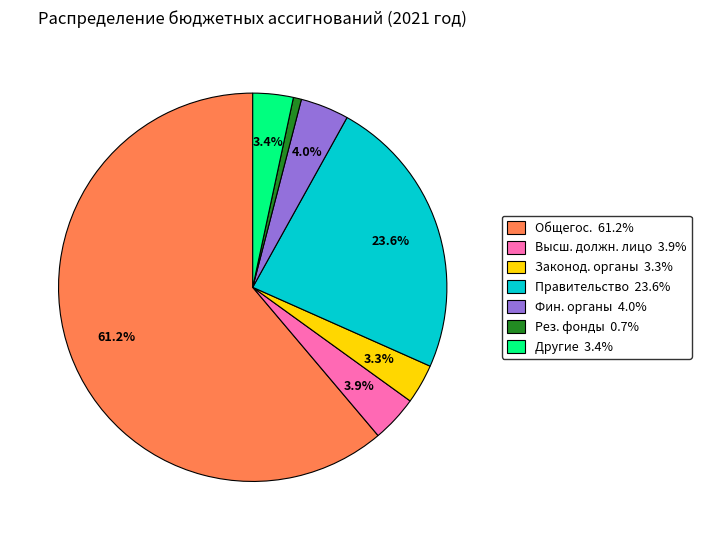

How many segments does this pie chart have?

7